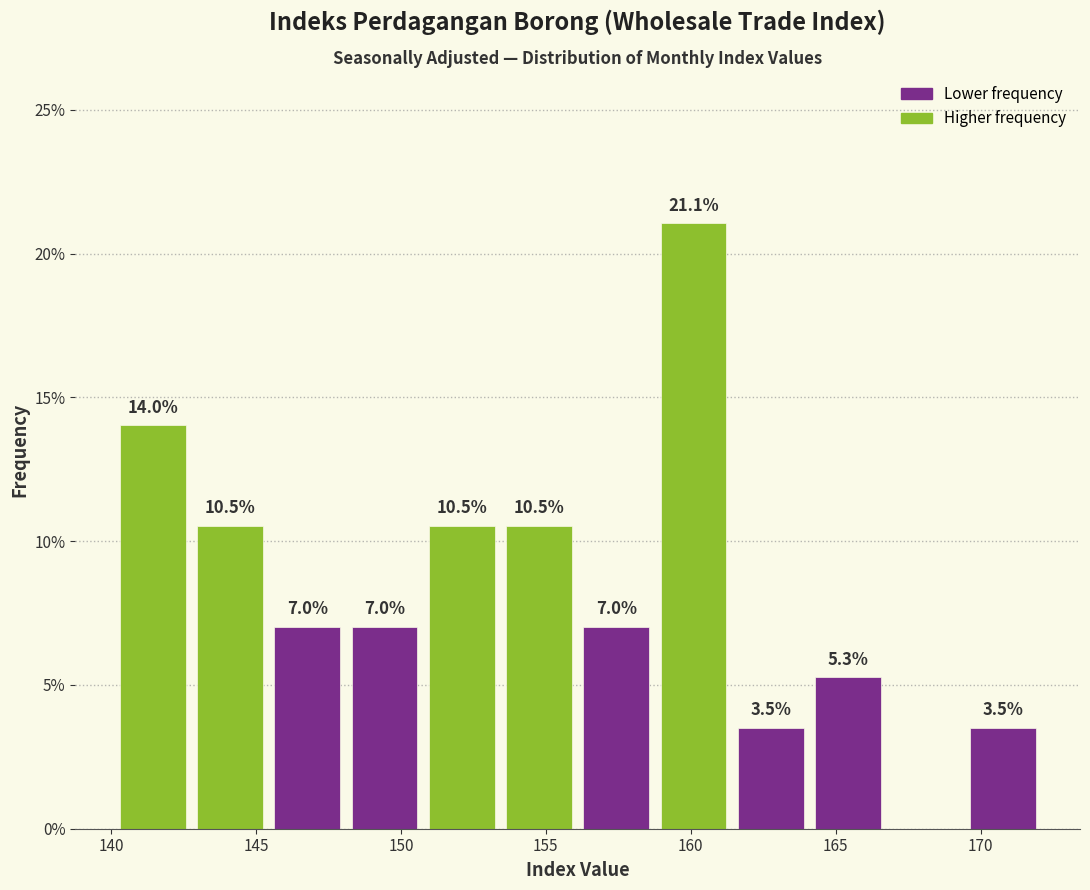

Which range on the x-axis has the tallest bar?

159.0 to 161.5